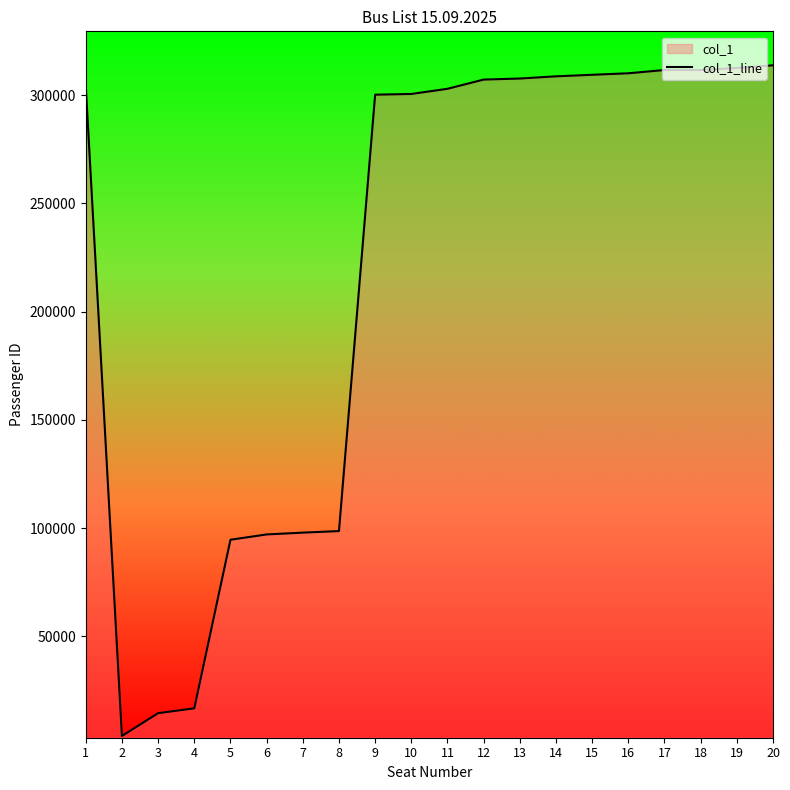

What is the value of the 7th point from the left?

97967